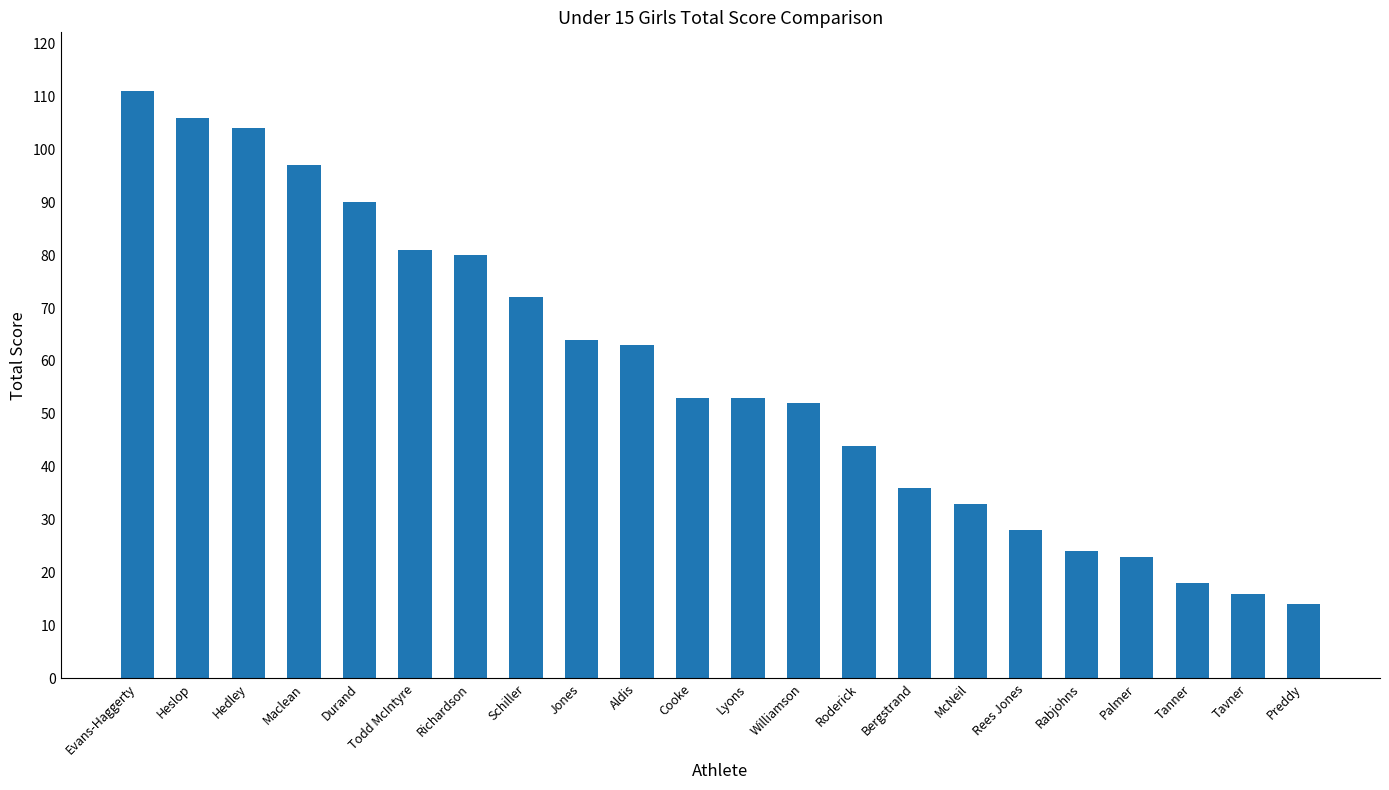

Reading left to right, transcribe all the data shown in this chart.

Evans-Haggerty=111	Heslop=106	Hedley=104	Maclean=97	Durand=90	Todd McIntyre=81	Richardson=80	Schiller=72	Jones=64	Aldis=63	Cooke=53	Lyons=53	Williamson=52	Roderick=44	Bergstrand=36	McNeil=33	Rees Jones=28	Rabjohns=24	Palmer=23	Tanner=18	Tavner=16	Preddy=14